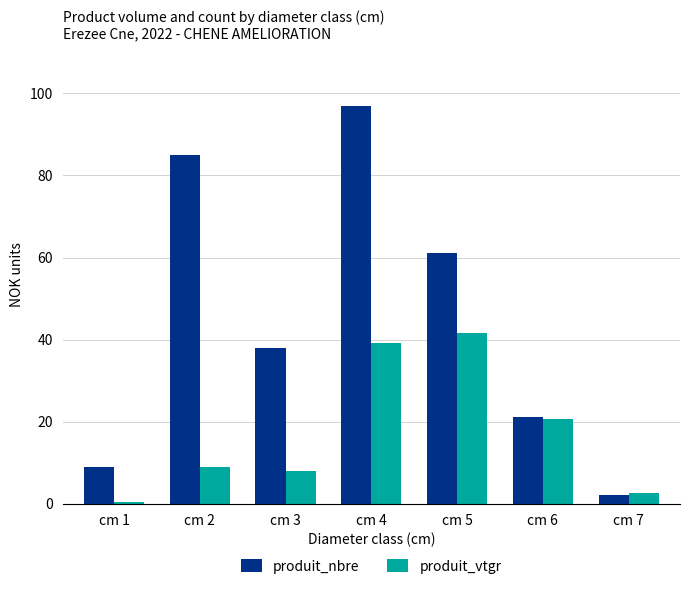

Reading left to right, what are all the values shown in this chart?

produit_nbre: 9.0	85.0	38.0	97.0	61.0	21.0	2.0
produit_vtgr: 0.3	8.8	7.9	39.1	41.6	20.7	2.6